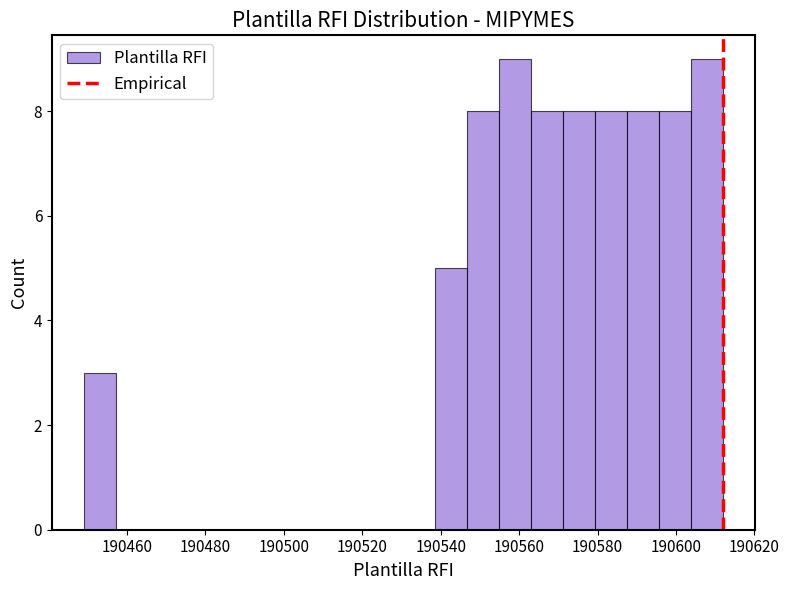

Reading left to right, list every bar in this chart as the range it spans on the x-axis followed by its height. Neither the bar edges nor the heights are printed on the chart, so give them approximately, as read against the axes.

190450 to 190458: 3
190458 to 190466: 0
190466 to 190474: 0
190474 to 190482: 0
190482 to 190490: 0
190490 to 190498: 0
190498 to 190506: 0
190506 to 190514: 0
190514 to 190522: 0
190522 to 190530: 0
190530 to 190538: 0
190538 to 190546: 5
190546 to 190554: 8
190554 to 190564: 9
190564 to 190572: 8
190572 to 190580: 8
190580 to 190588: 8
190588 to 190596: 8
190596 to 190604: 8
190604 to 190612: 9